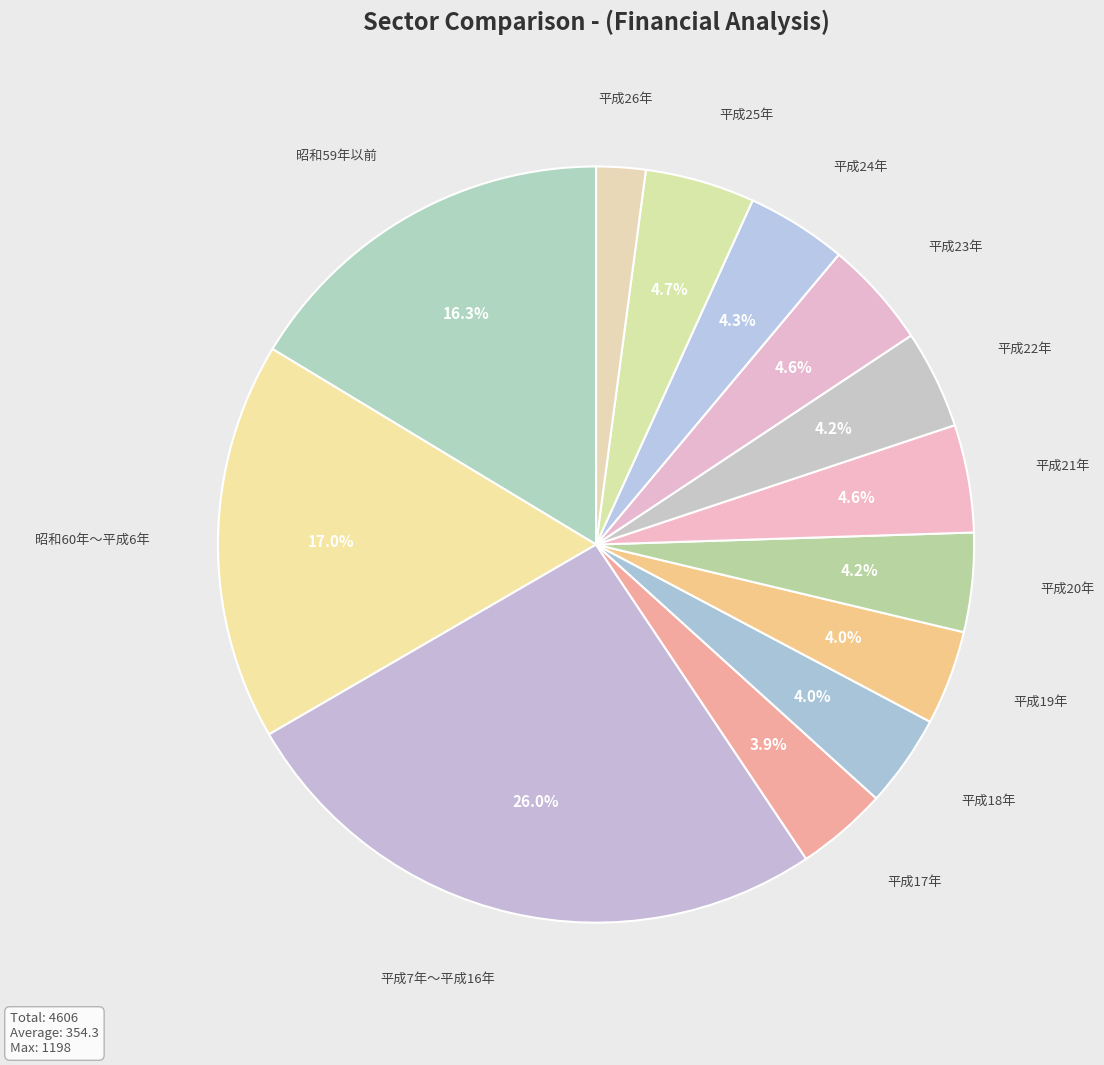

Count the number of slices in the pie.

13